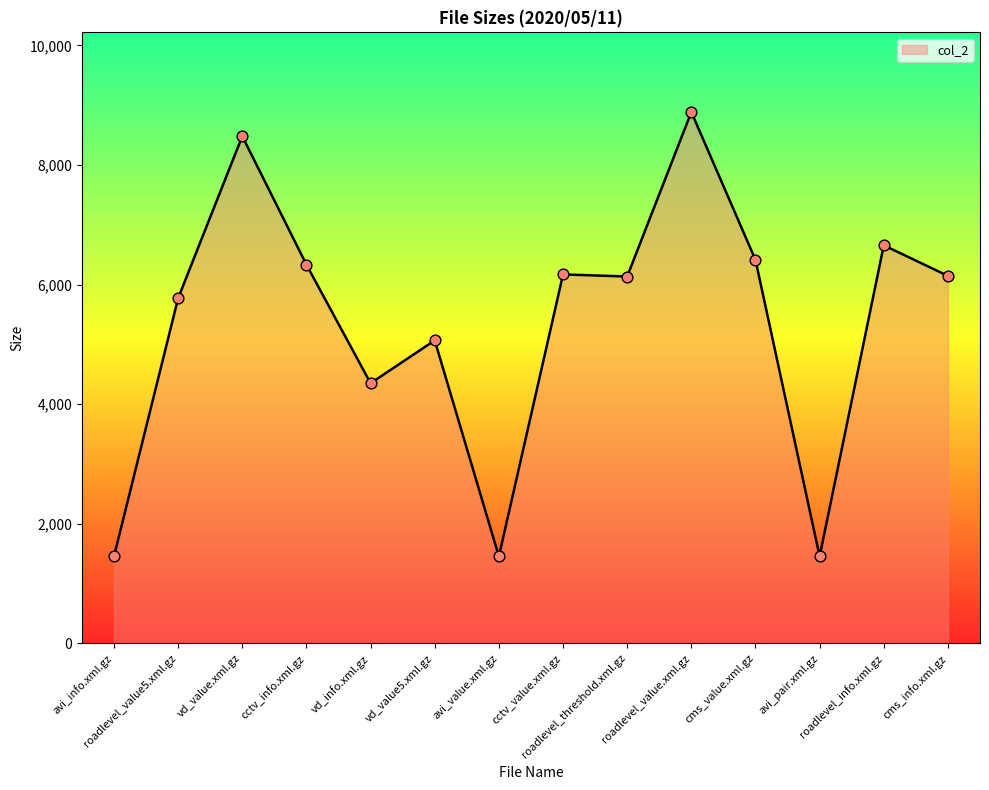

What is the change in value from cctv_value.xml.gz to cms_info.xml.gz?

-25